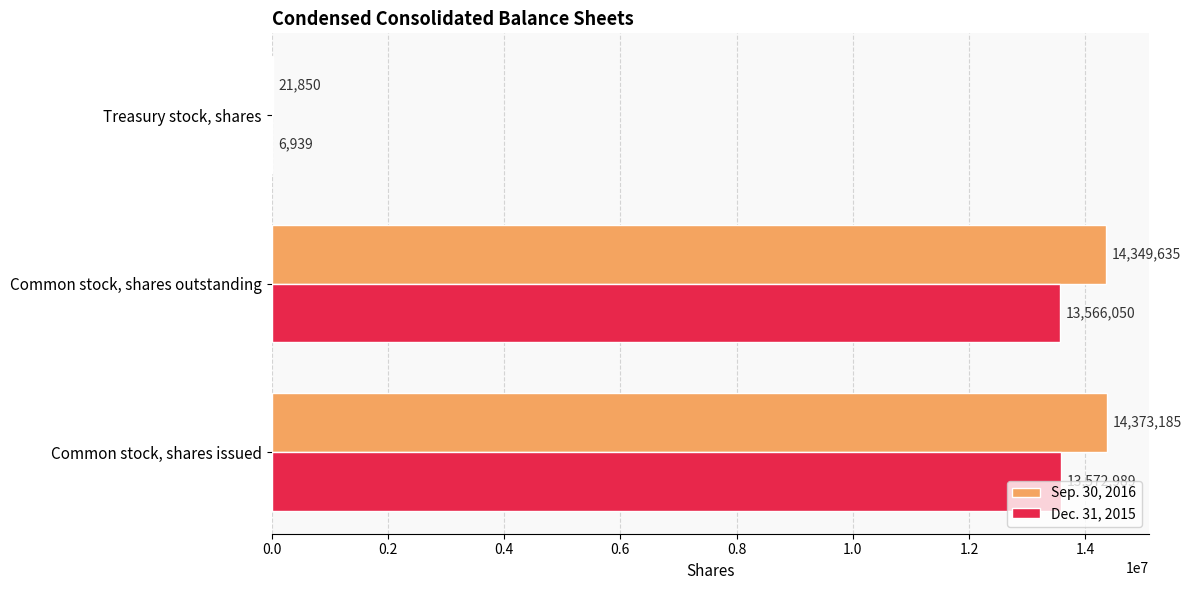

What is the greatest value displayed?

14373185